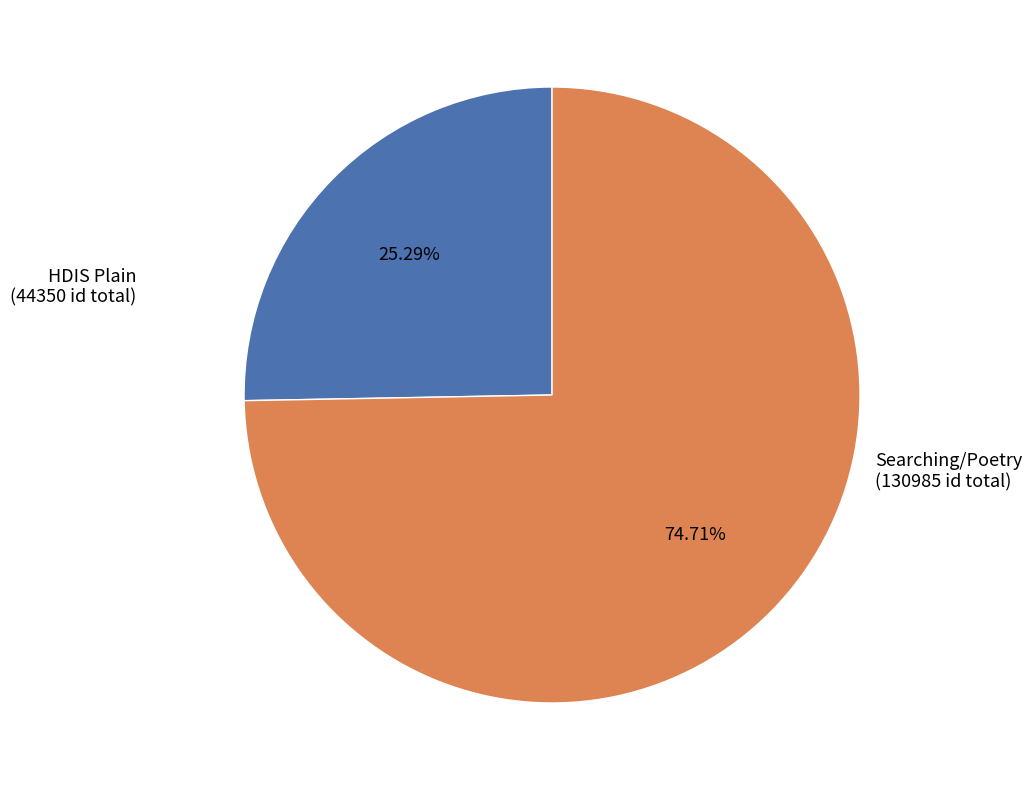

Does any single category account for the majority?

Yes